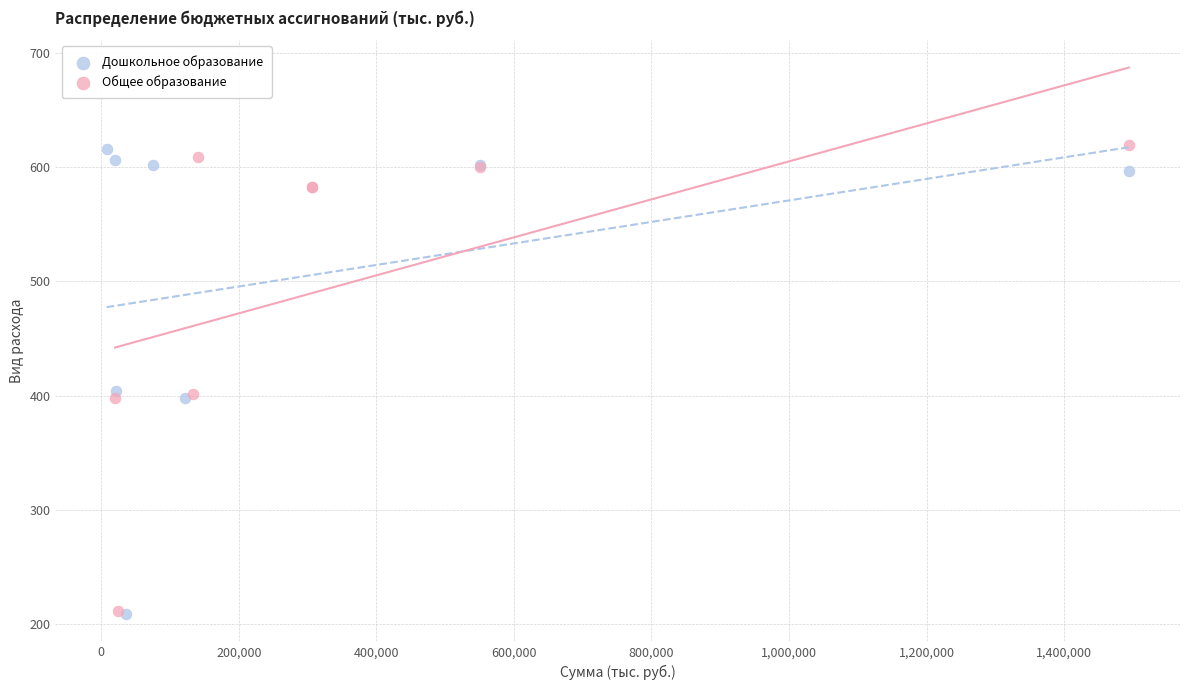

What are all the series names shown in the legend?

Дошкольное образование, Общее образование